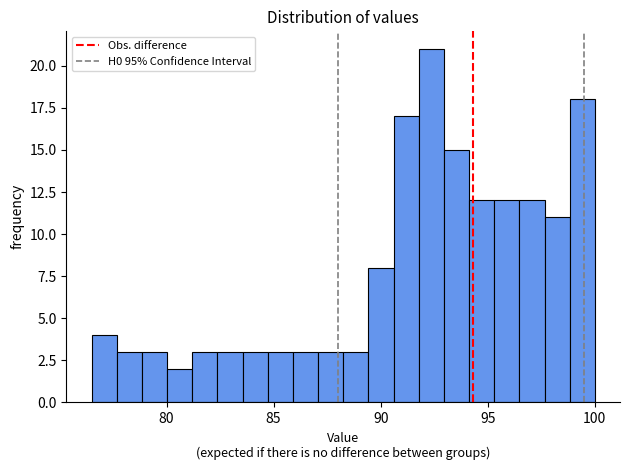

Around what value on the x-axis is the tallest bar? Give the approximate position of its centre, as read against the axis.

92.5